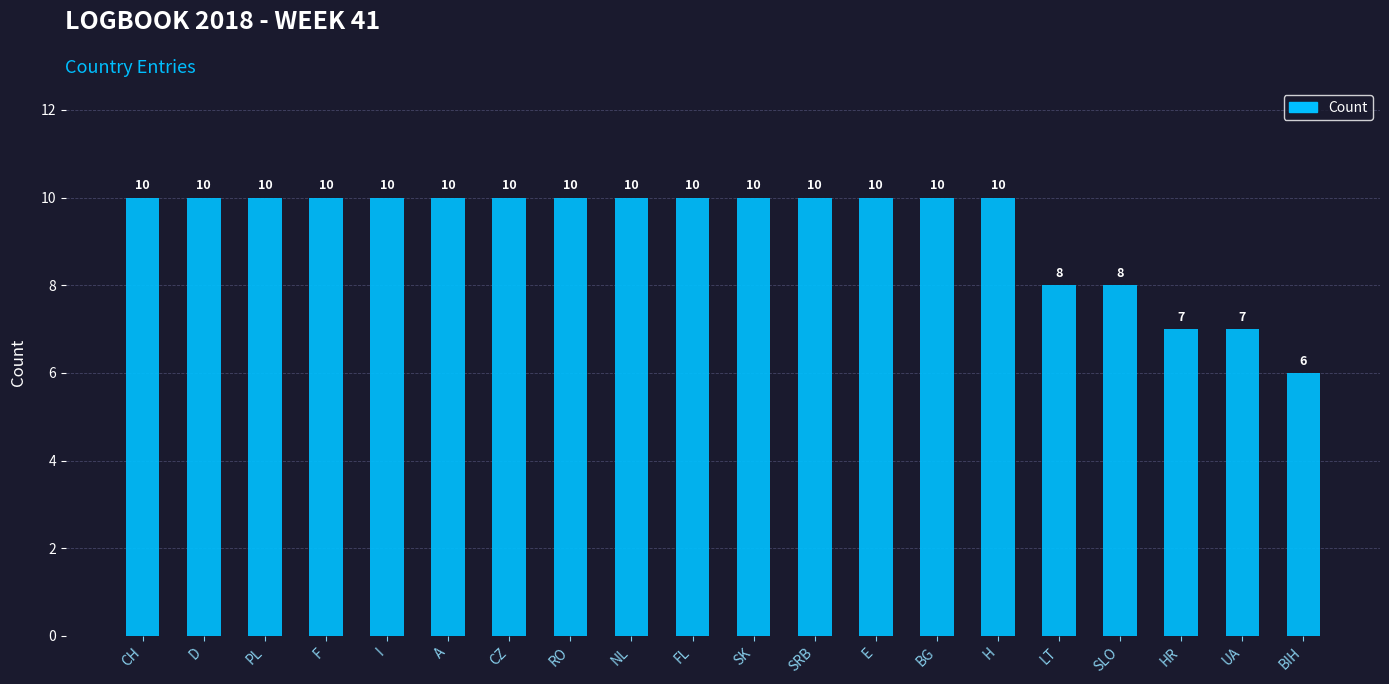

What is the difference between the second highest and second lowest values?

3